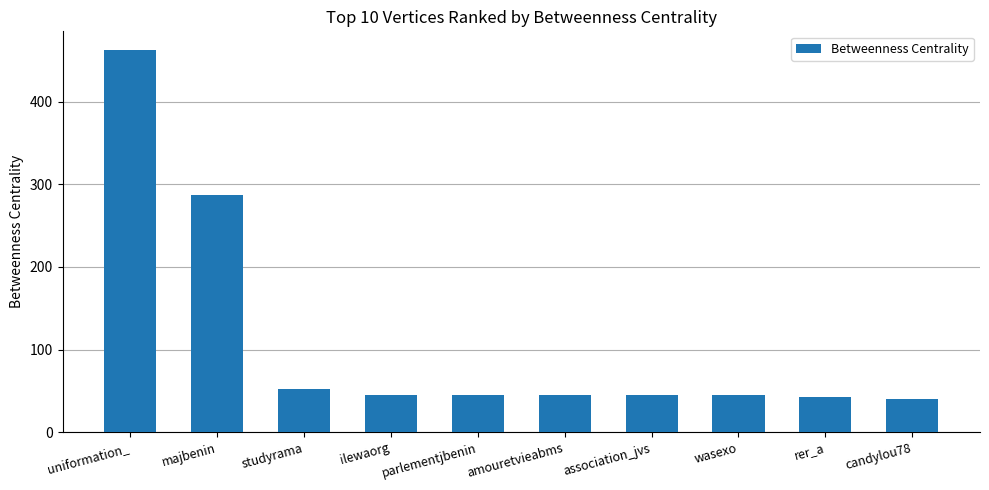

How many values are below 45?

2